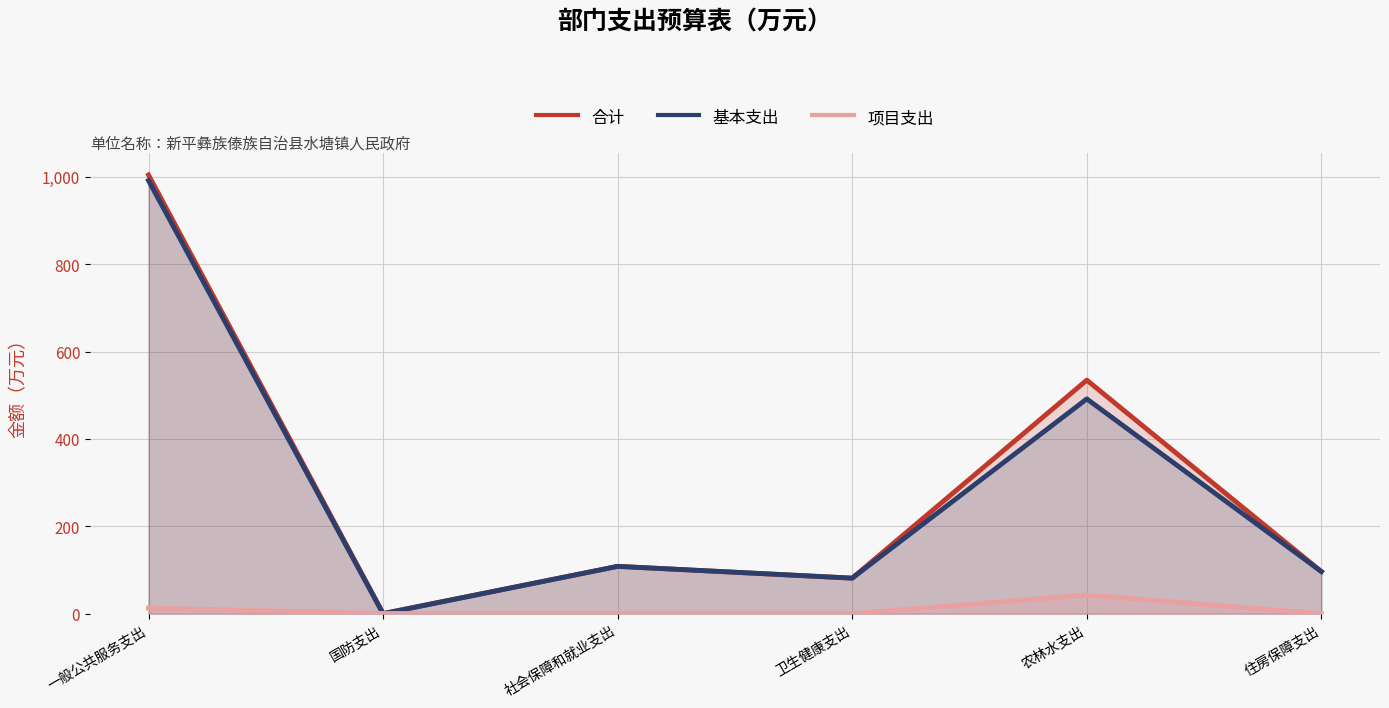

What is the total value across all series at 国防支出?

1.0